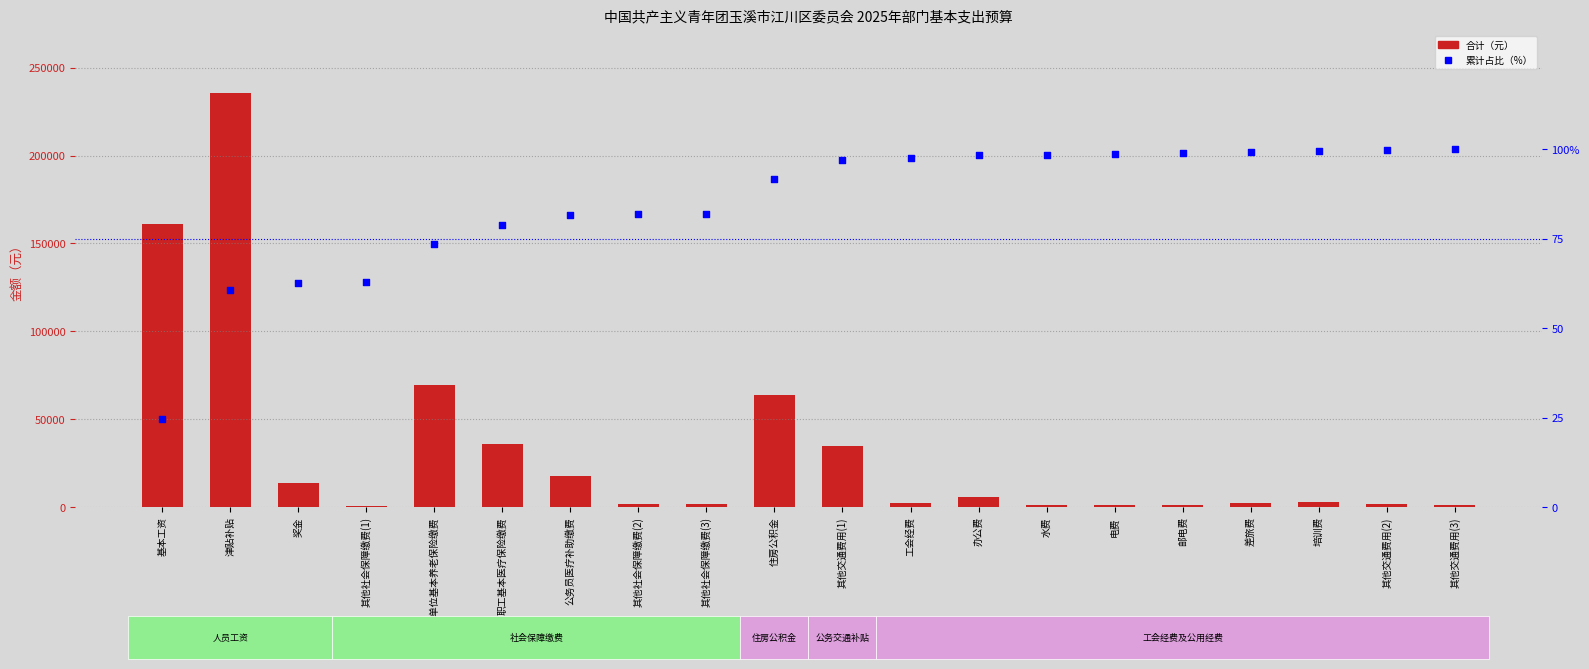

Which series has the largest Y range (max minus min)?

合计（元）